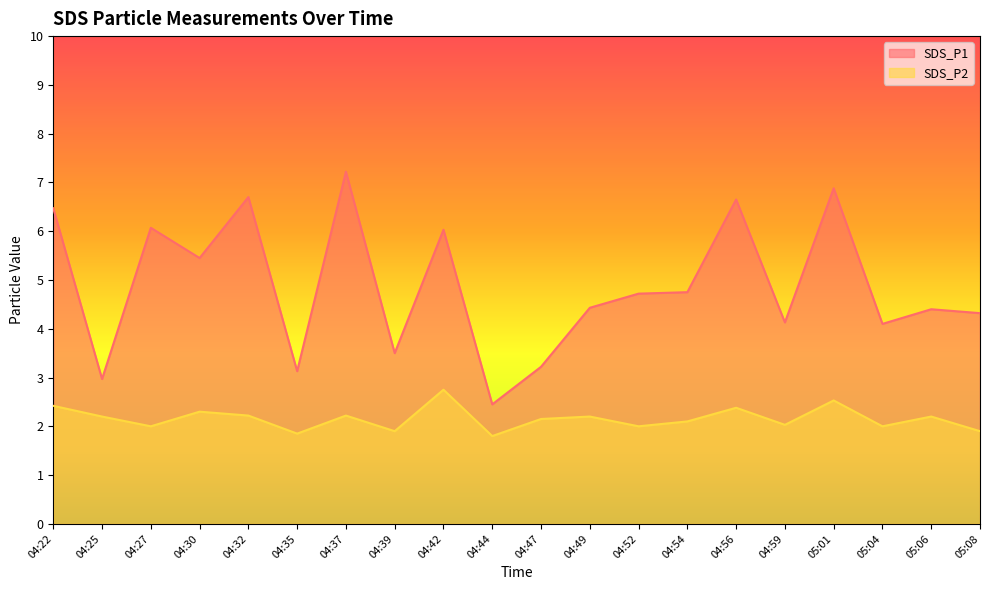

True or false: SDS_P1 has a value of 7.2 at 04:37.

True